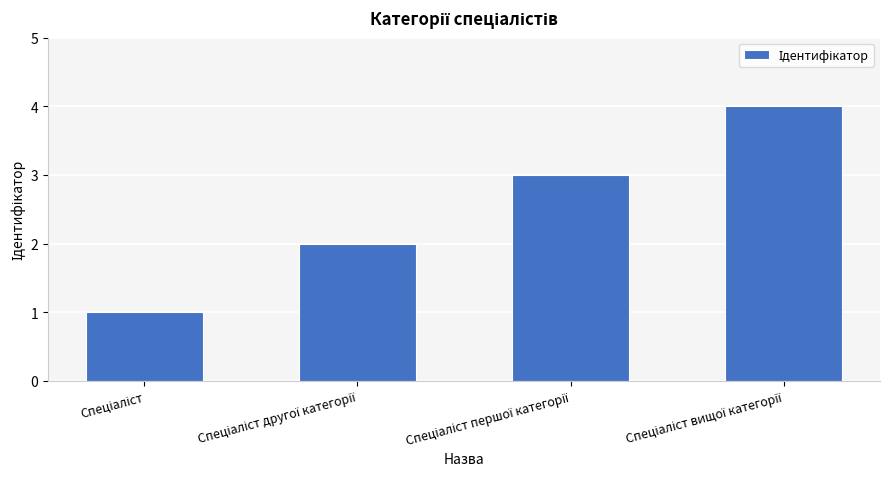

What is the difference between the maximum and minimum values?

3